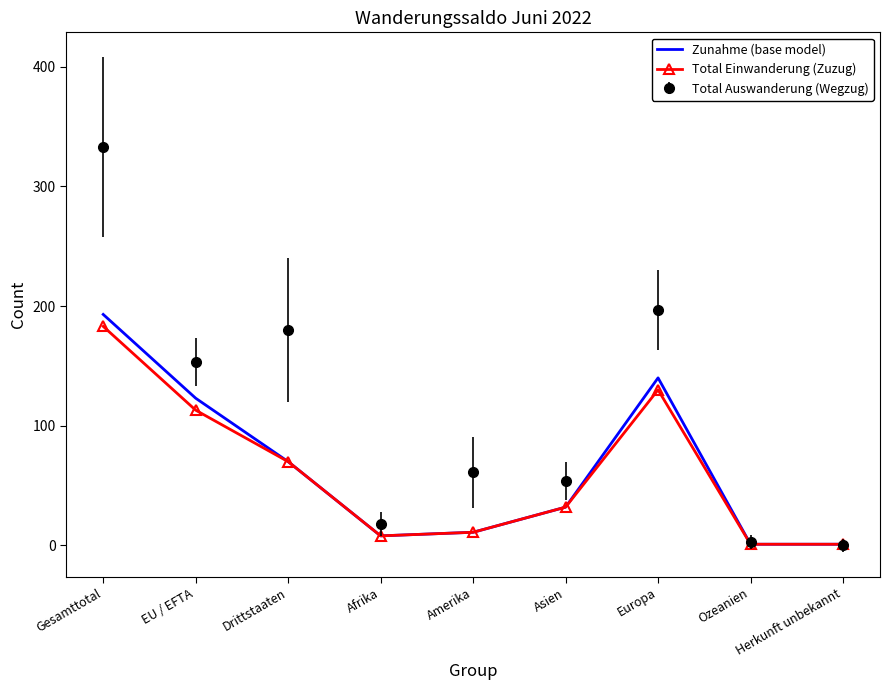

Is the value of Zunahme (base model) at Herkunft unbekannt greater than the value of Total Einwanderung (Zuzug) at Afrika?

No